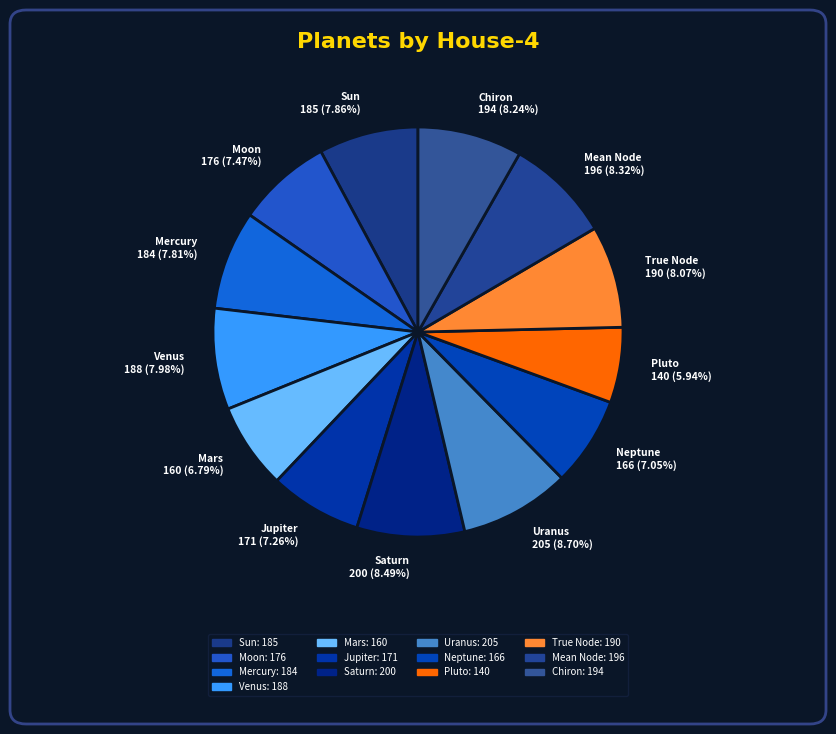

Does Moon 176 (7.47%) represent more than half of the total?

No